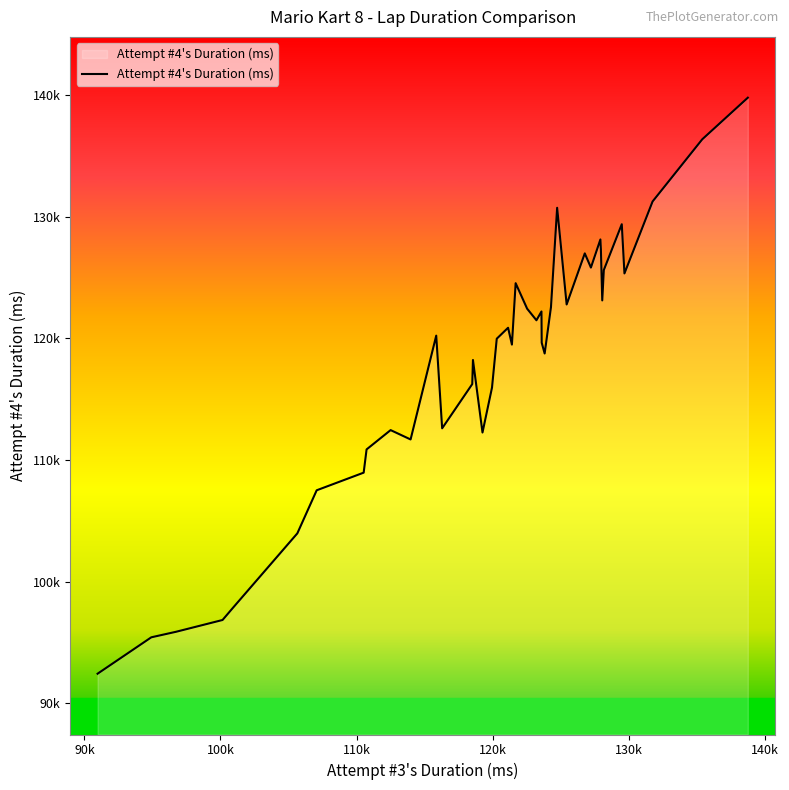

True or false: there are more than 0 points higher than both neighbors.

True